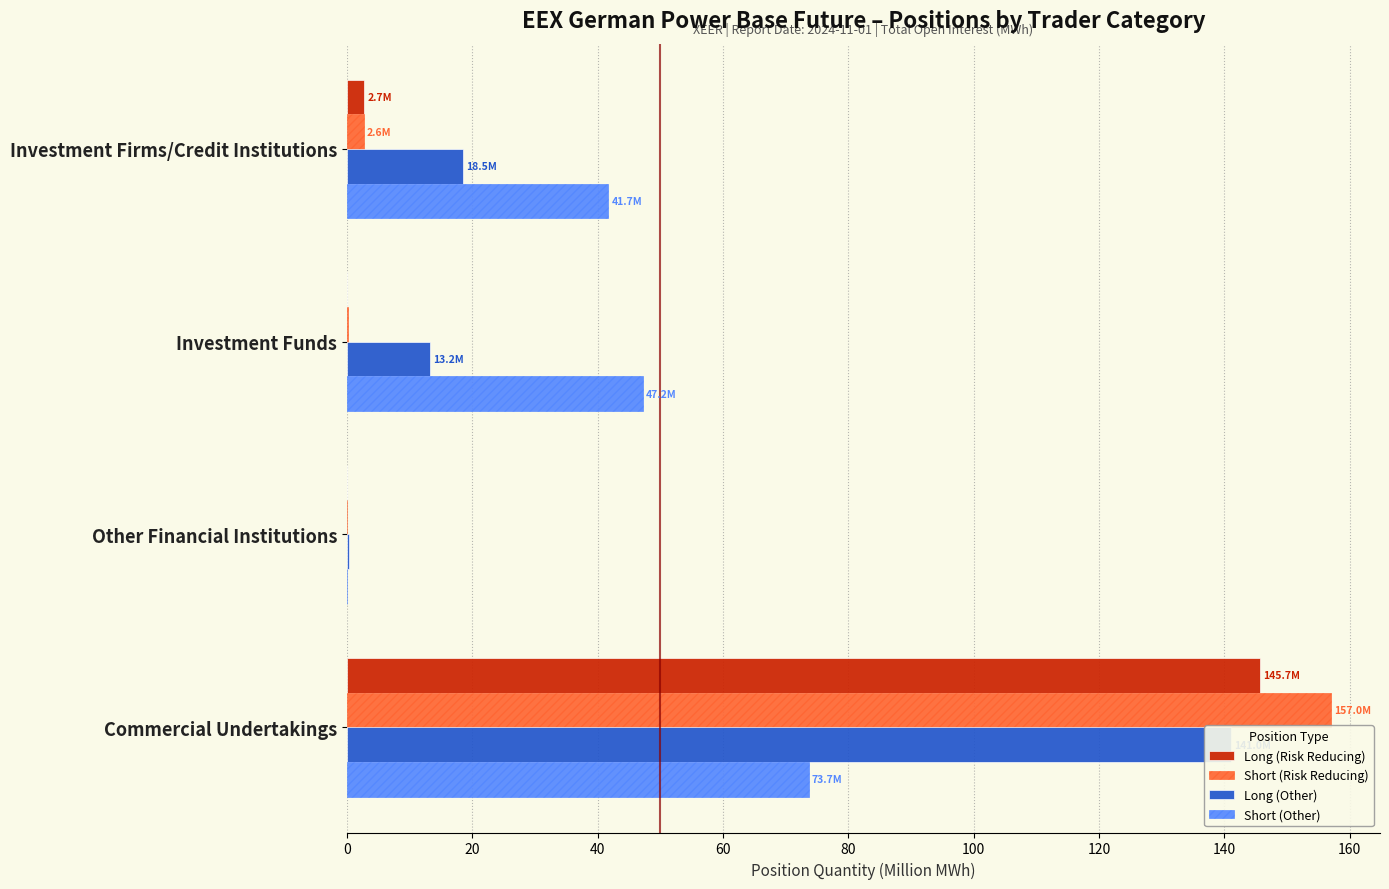

Rank the series at Commercial Undertakings from highest to lowest value.

Short (Risk Reducing), Long (Risk Reducing), Long (Other), Short (Other)